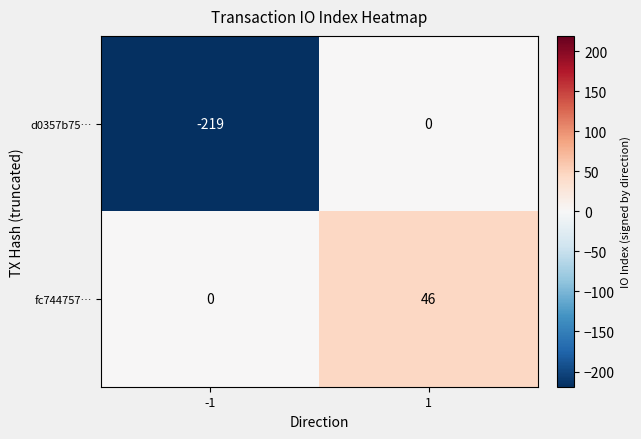

Which label corresponds to the largest value in the chart?

1